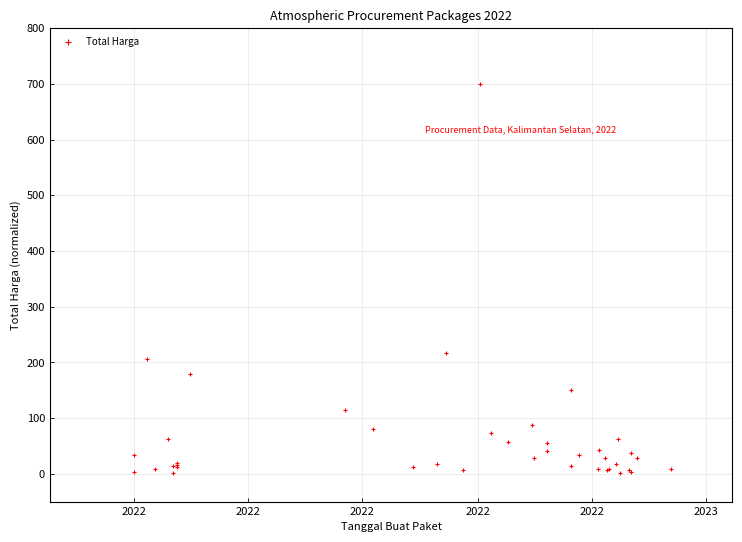

What Y value in the scatter plot is closest to 350?

216.7